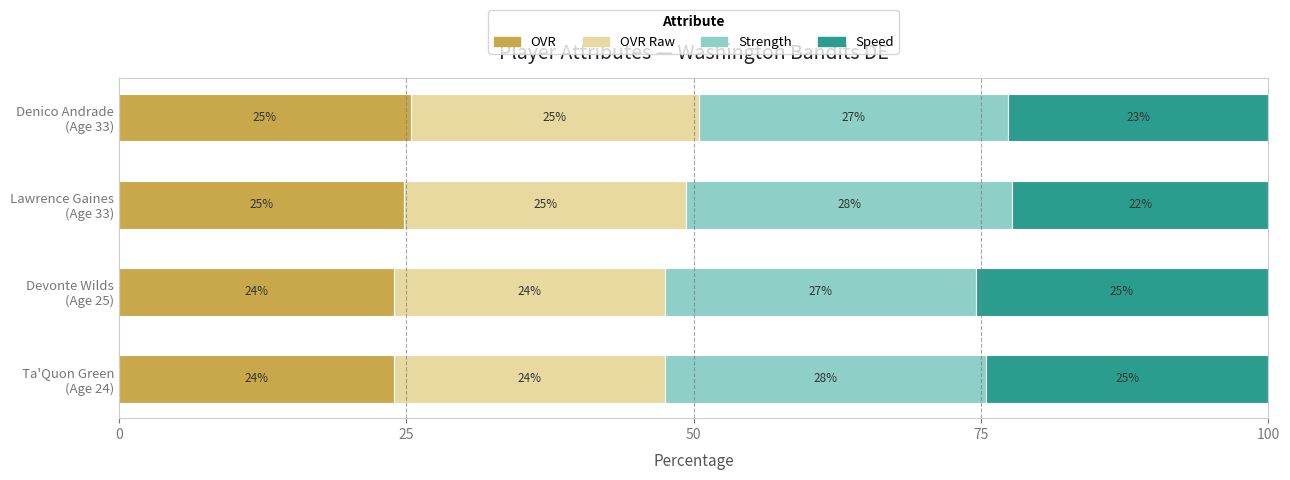

What is the maximum value for OVR?

25.4